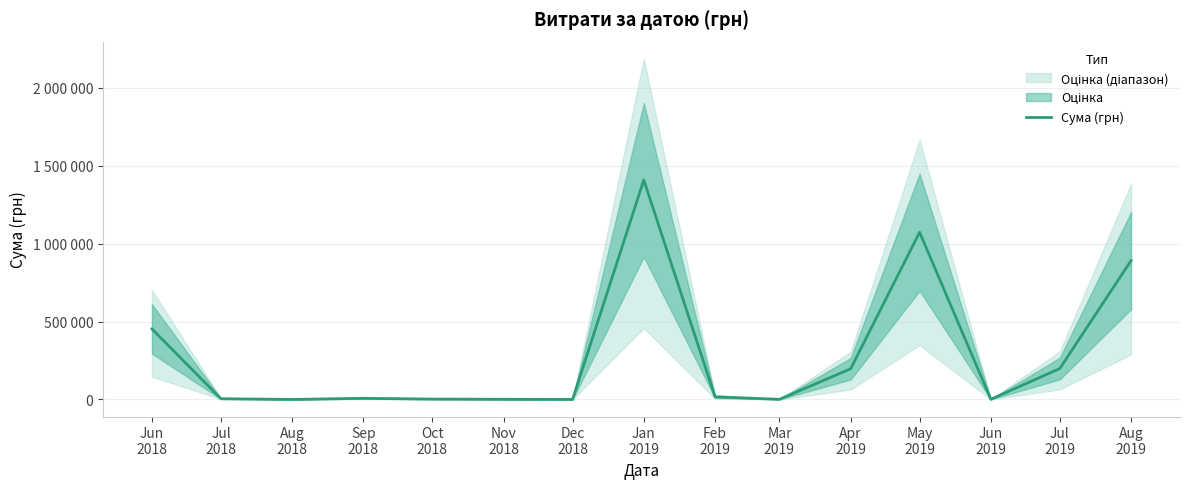

How many data points are above 17246?

7